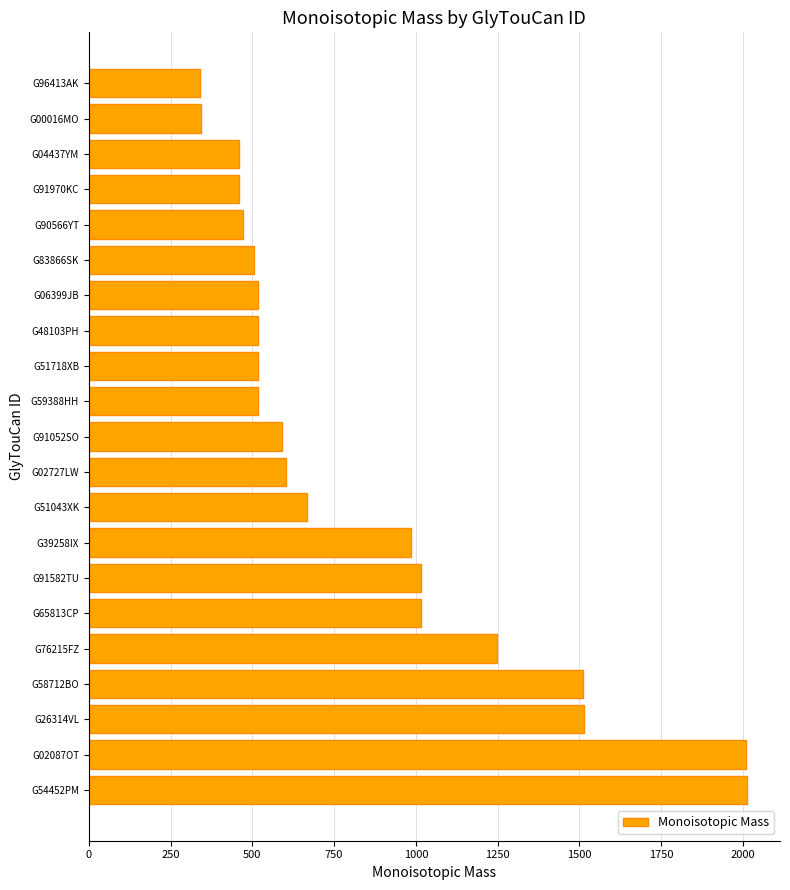

True or false: the data shows 2012.5 at G54452PM.

True